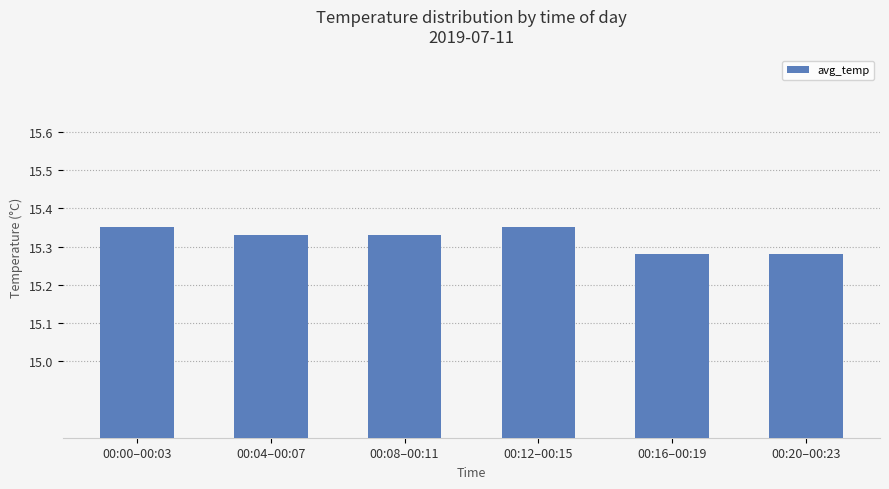

What is the sum of all values?

91.9